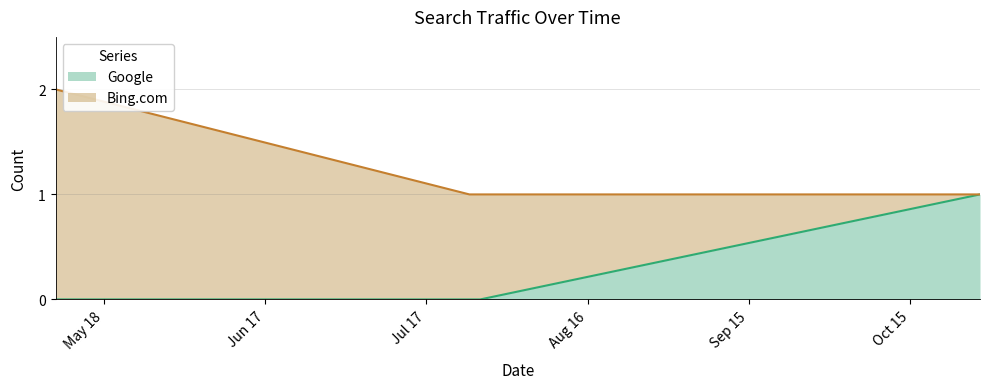

How many lines are shown in the chart?

2